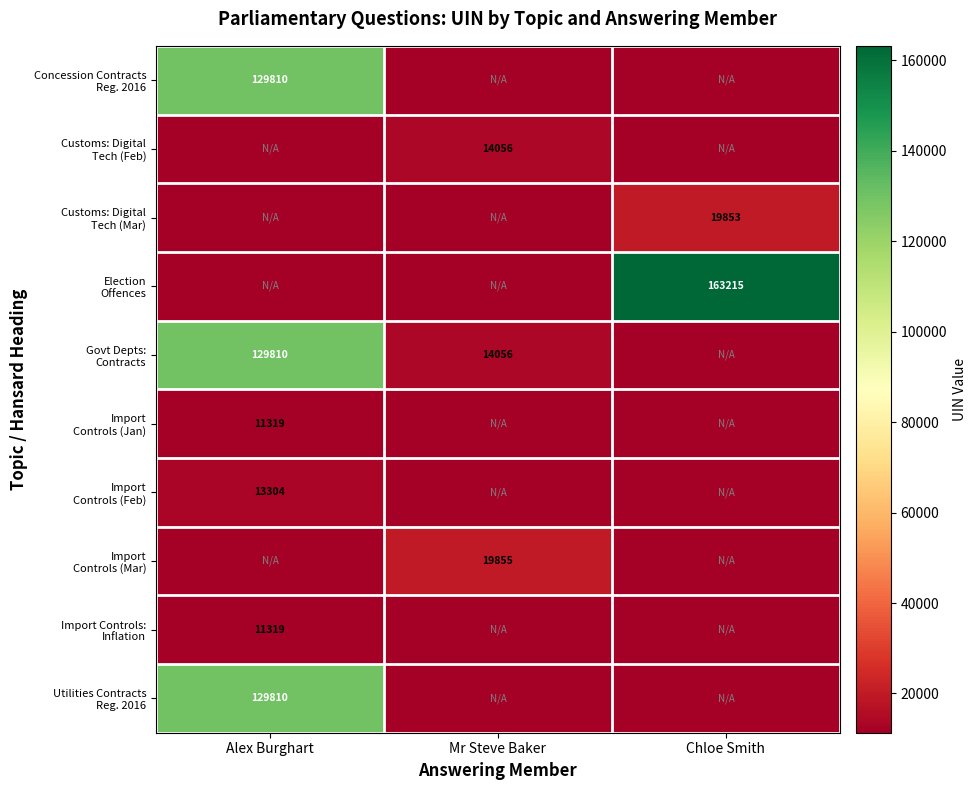

At which category does the chart reach its peak across all series?

Chloe Smith